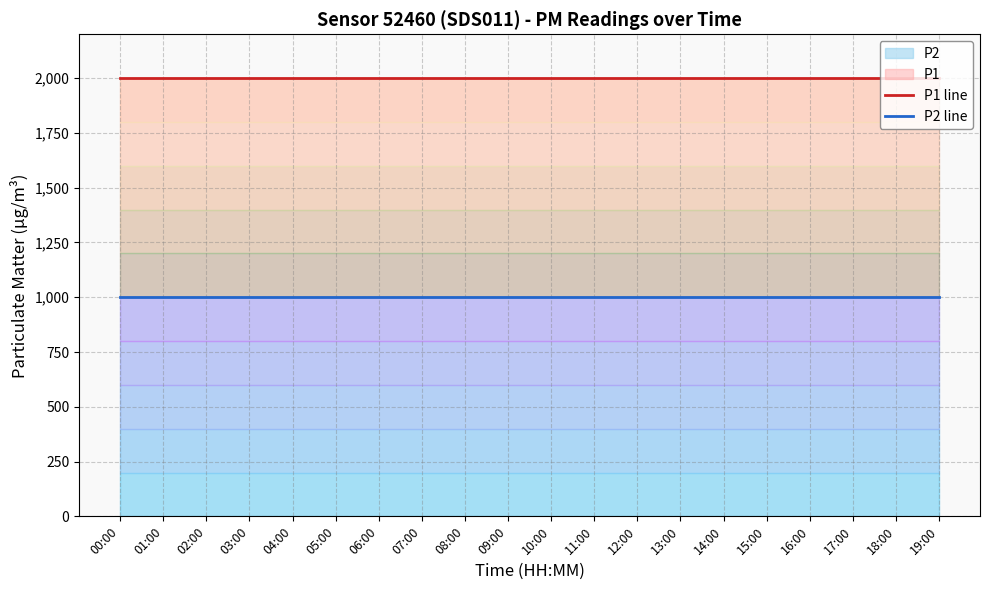

Reading left to right, what are all the values shown in this chart?

P1 line: 1999.9	1999.9	1999.9	1999.9	1999.9	1999.9	1999.9	1999.9	1999.9	1999.9	1999.9	1999.9	1999.9	1999.9	1999.9	1999.9	1999.9	1999.9	1999.9	1999.9
P2 line: 999.9	999.9	999.9	999.9	999.9	999.9	999.9	999.9	999.9	999.9	999.9	999.9	999.9	999.9	999.9	999.9	999.9	999.9	999.9	999.9